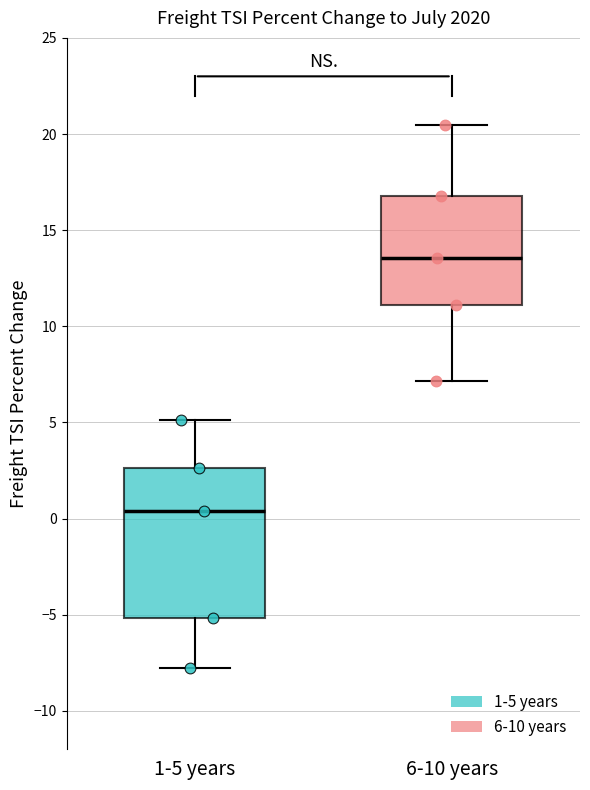

Reading left to right, read every box against the y-axis: the position of its median line, the range the box covers, and the ends of its whiskers. The values are not printed on the chart, so give them approximately, as read against the axis.

1-5 years: median 0.5, box -5.0 to 2.5, whiskers -8.0 to 5.0
6-10 years: median 13.5, box 11.0 to 17.0, whiskers 7.0 to 20.5